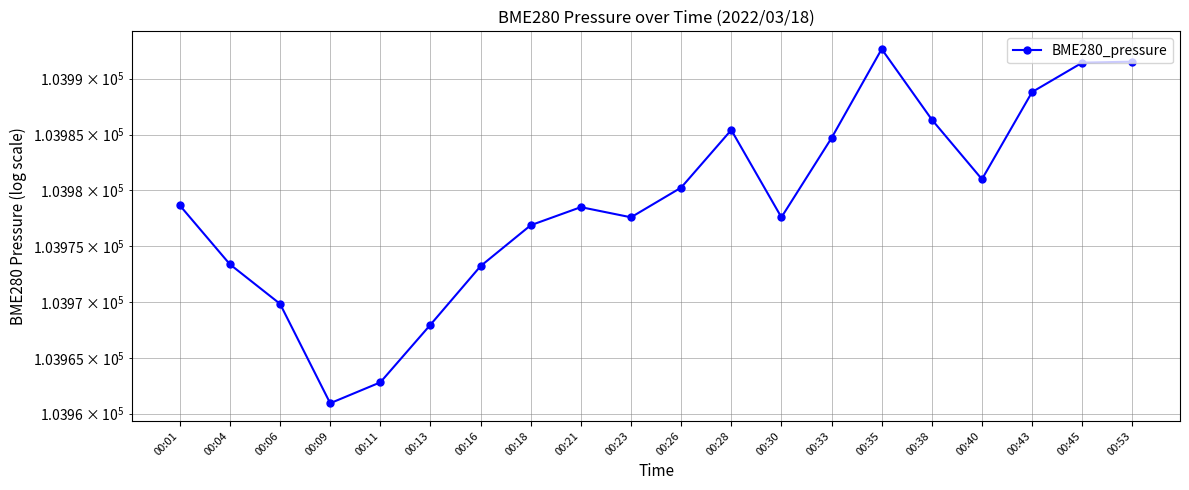

How many interior local peaks (higher than both neighbors) does the data have?

3